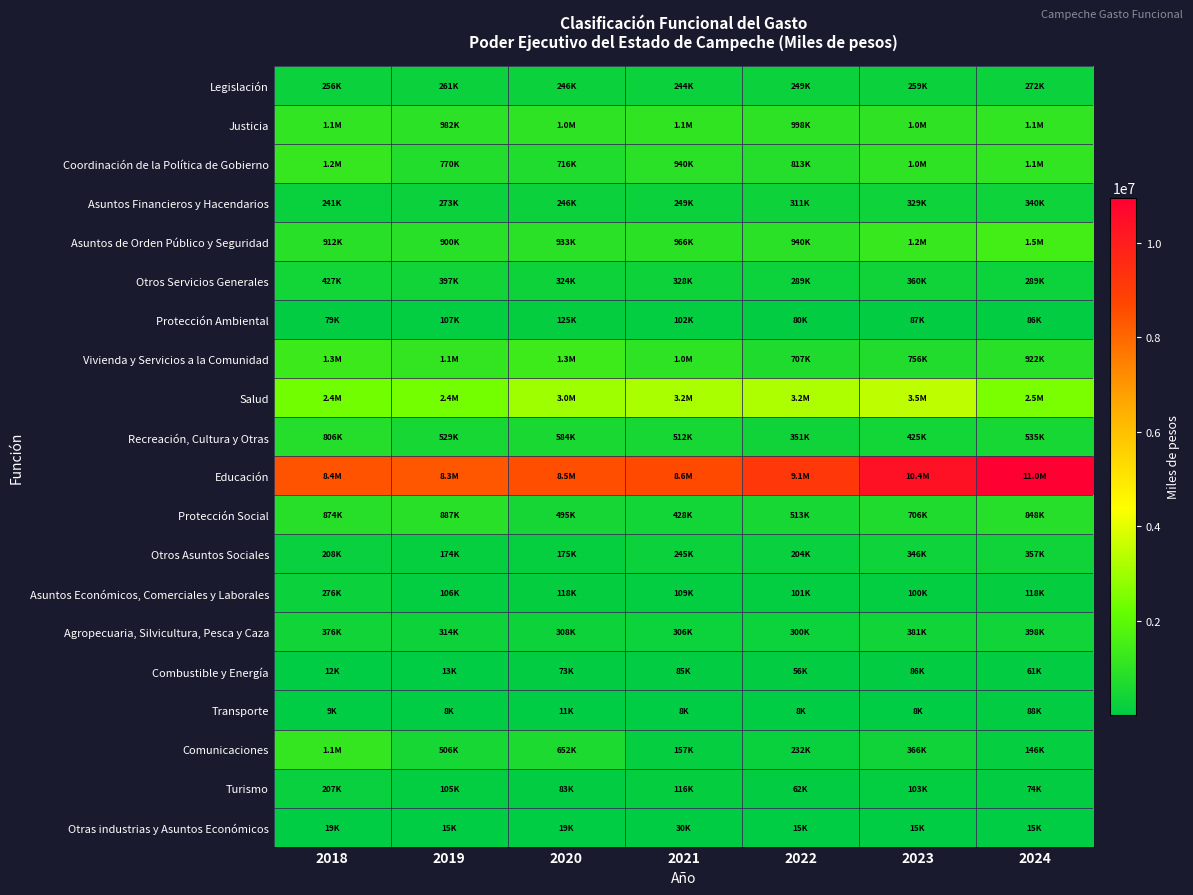

How many distinct data groups are displayed?

20